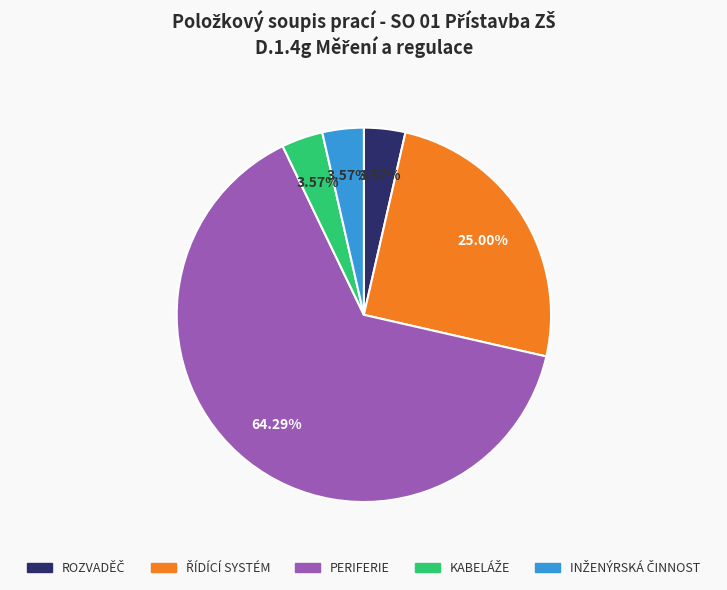

How many slices are in this pie chart?

5